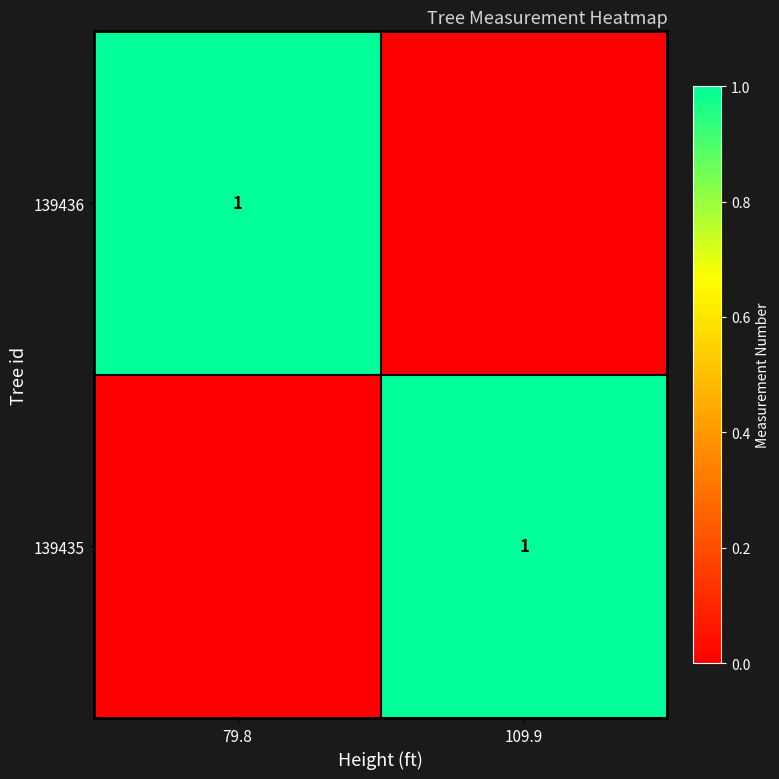

The value of 139436 at 79.8 is 0. True or false?

False